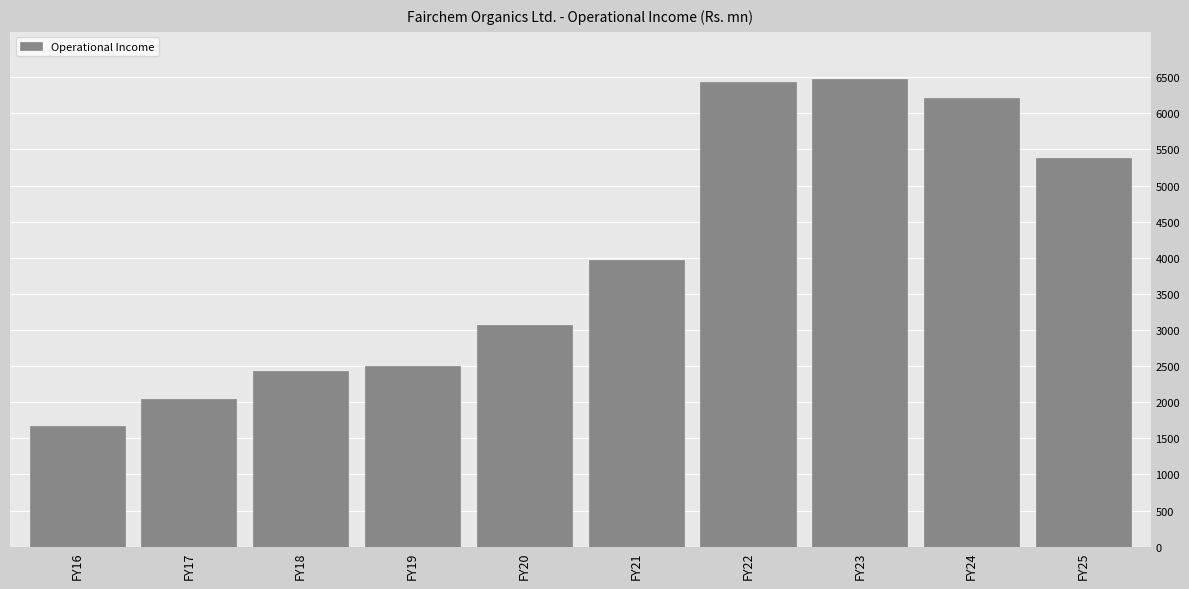

Reading left to right, what are all the values shown in this chart?

FY16=1667.0	FY17=2039.0	FY18=2428.4	FY19=2498.7	FY20=3064.9	FY21=3965.7	FY22=6431.8	FY23=6480.4	FY24=6214.7	FY25=5379.0